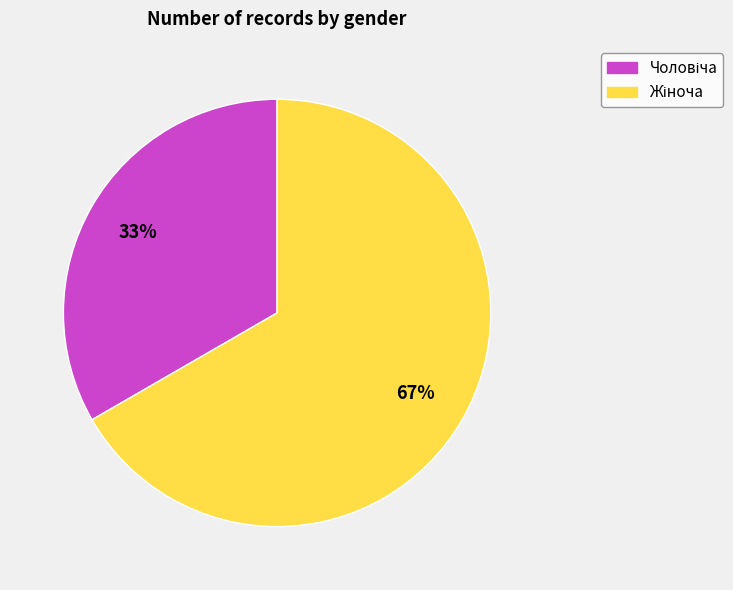

To the nearest percent, what is the average slice percentage?

50%